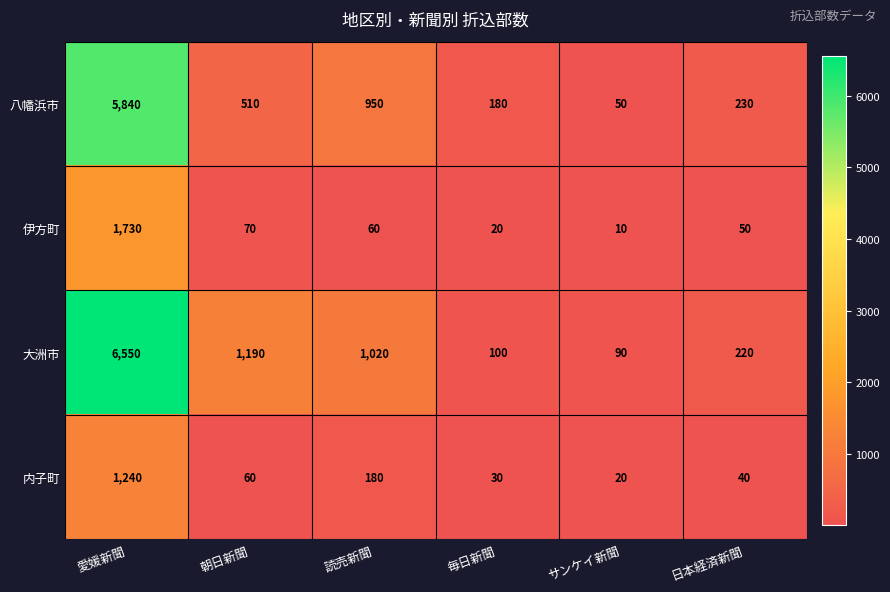

Is it true that 大洲市 equals 100 at 毎日新聞?

True